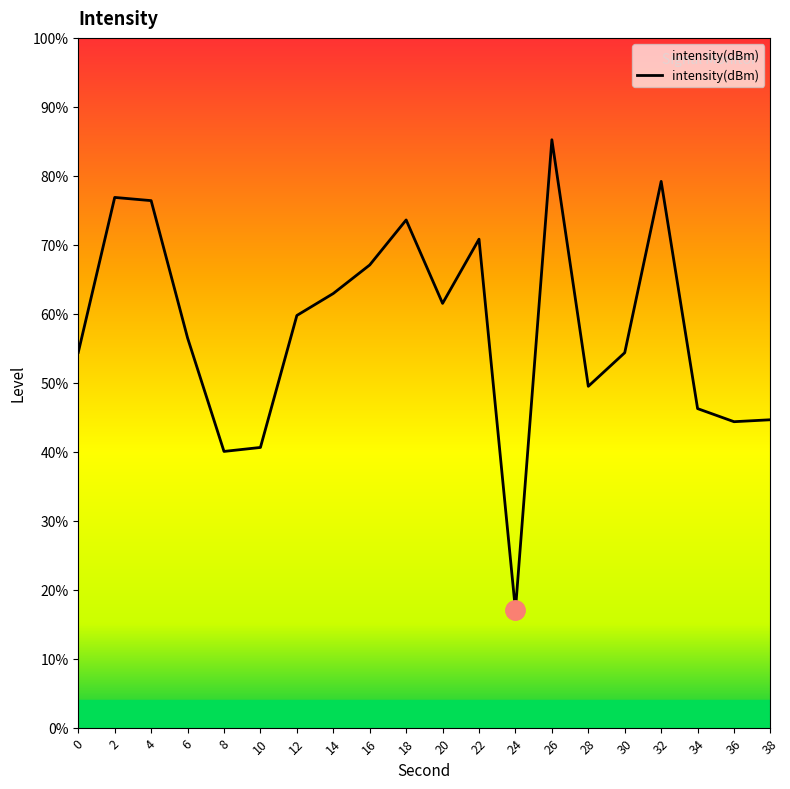

List the labels in order of value, largest first.

26, 32, 2, 4, 18, 22, 16, 14, 20, 12, 6, 0, 30, 28, 34, 38, 36, 10, 8, 24